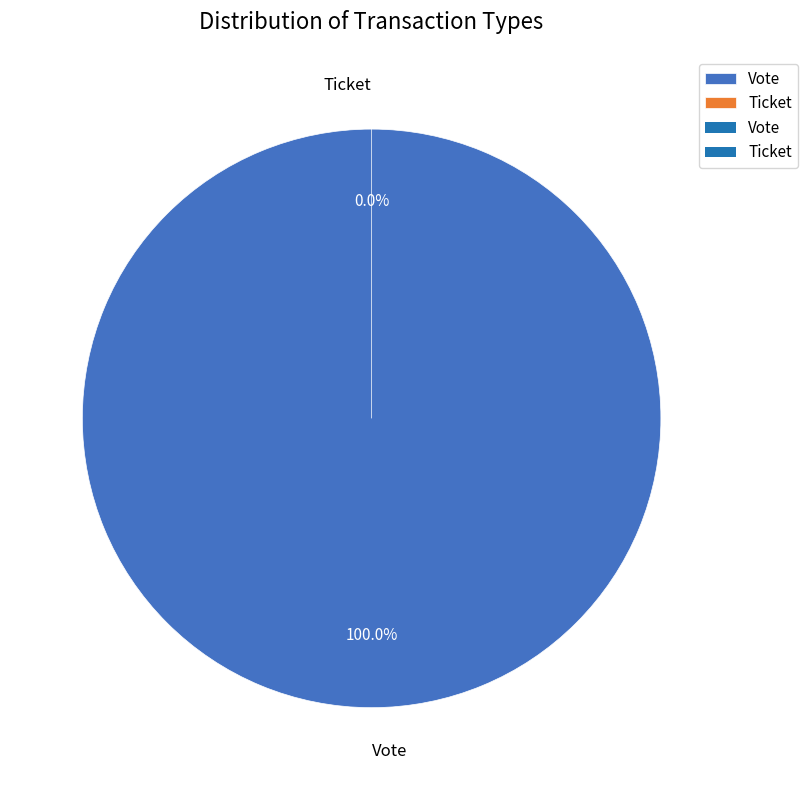

Rank the categories by value from lowest to highest.

Ticket, Vote